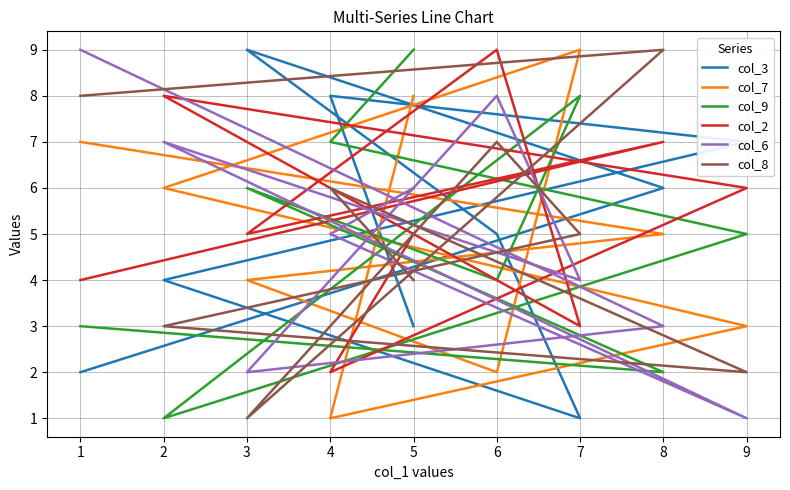

How many intersections are there between col_7 and col_2?

4